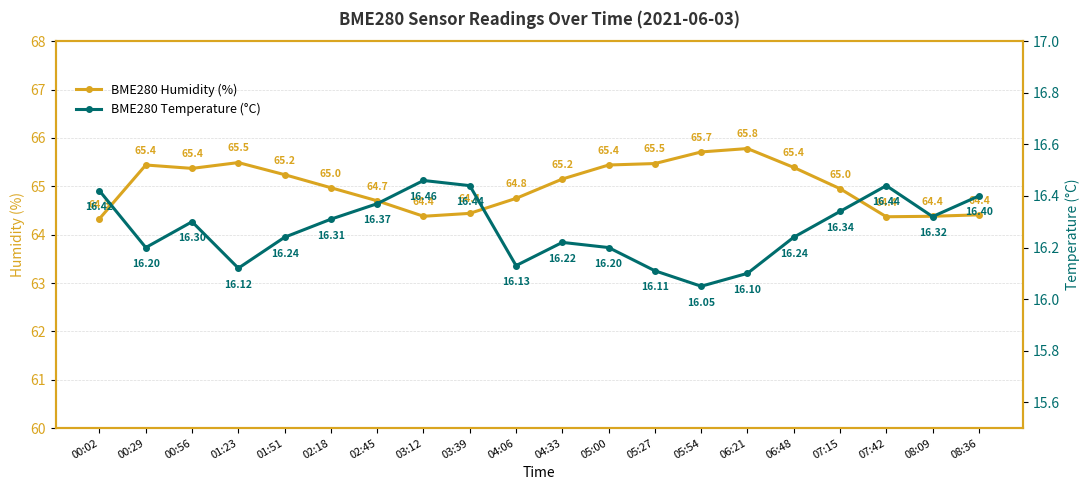

Between 03:39 and 07:42, which series saw the biggest shift?

BME280 Humidity (%)